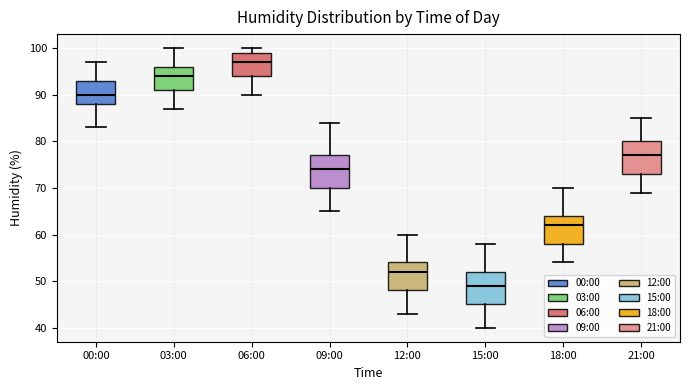

Reading left to right, read every box against the y-axis: the position of its median line, the range the box covers, and the ends of its whiskers. The values are not printed on the chart, so give them approximately, as read against the axis.

00:00: median 90, box 88 to 93, whiskers 83 to 97
03:00: median 94, box 91 to 96, whiskers 87 to 100
06:00: median 97, box 94 to 99, whiskers 90 to 100
09:00: median 74, box 70 to 77, whiskers 65 to 84
12:00: median 52, box 48 to 54, whiskers 43 to 60
15:00: median 49, box 45 to 52, whiskers 40 to 58
18:00: median 62, box 58 to 64, whiskers 54 to 70
21:00: median 77, box 73 to 80, whiskers 69 to 85